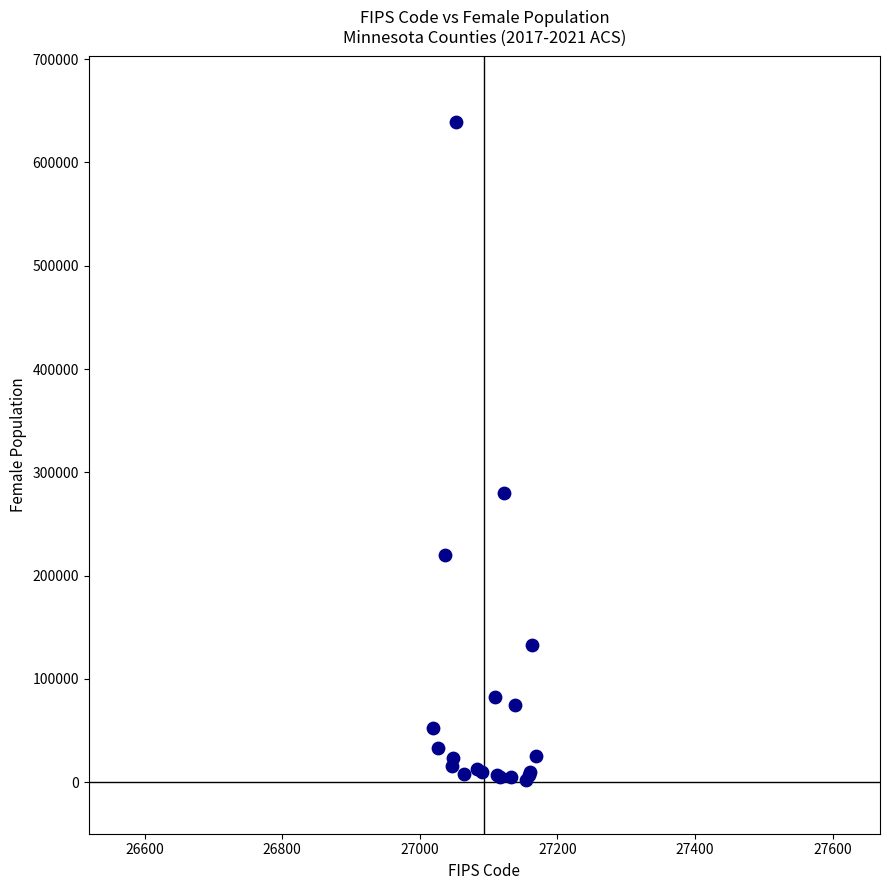

What Y value in the scatter plot is closest to 320235?

279864